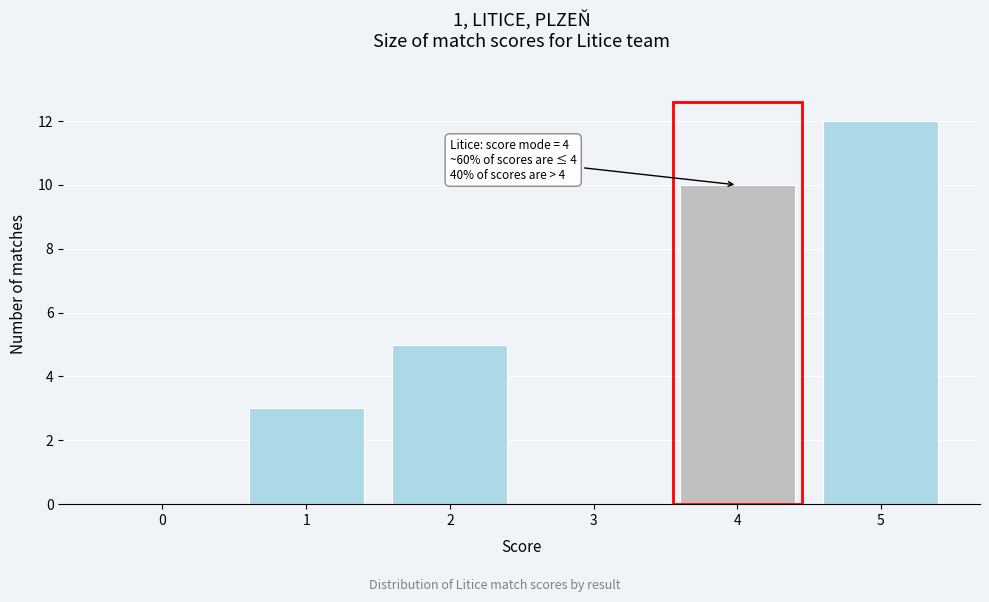

Reading right to left, what are all the values shown in this chart?

5=12	4=10	3=0	2=5	1=3	0=0